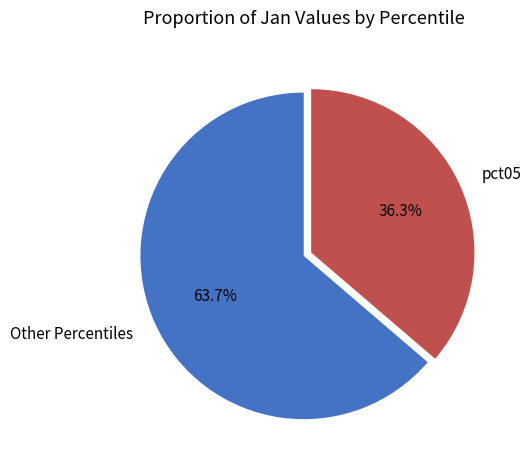

Combined, what portion of the pie is Other Percentiles and pct05?

100.0%